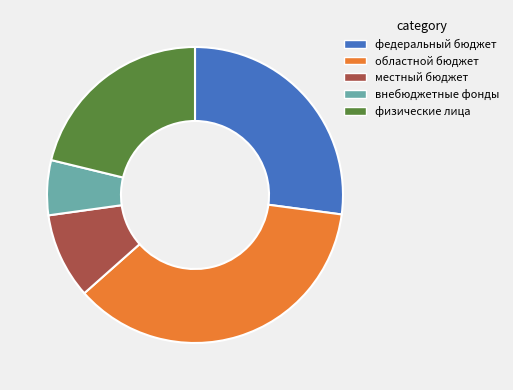

Rank the categories by value from highest to lowest.

областной бюджет, федеральный бюджет, физические лица, местный бюджет, внебюджетные фонды